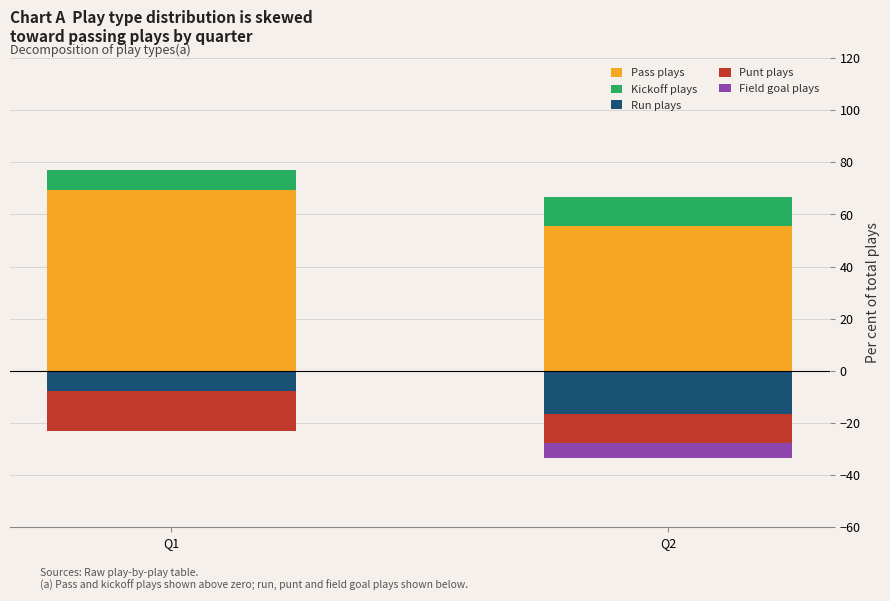

Rank the series by their maximum value, from highest to lowest.

Pass plays, Kickoff plays, Field goal plays, Run plays, Punt plays